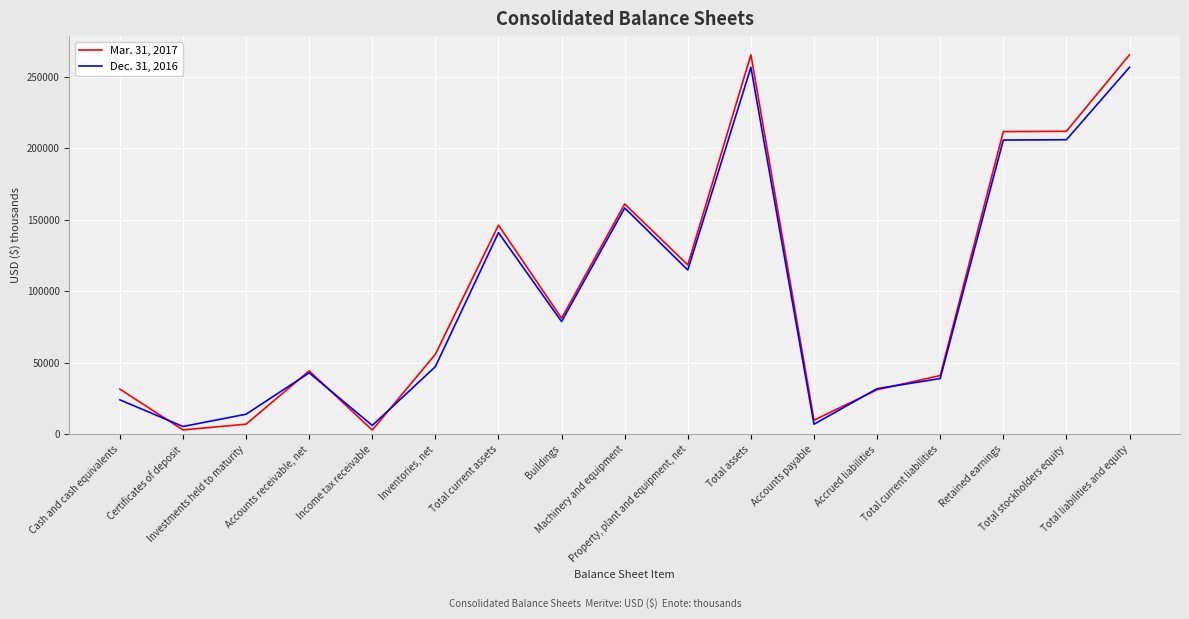

Which series has the largest range (max minus min)?

Mar. 31, 2017